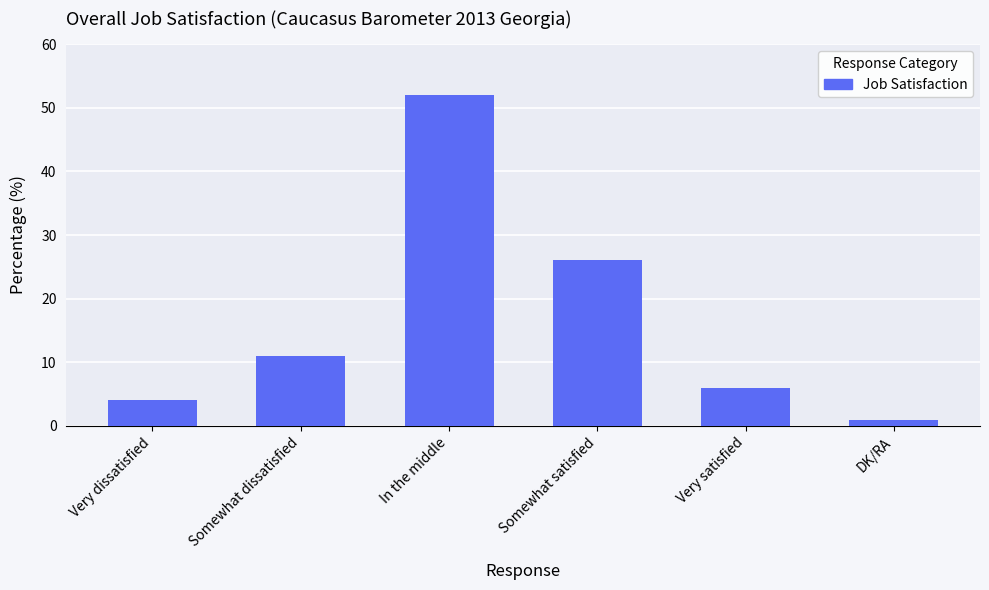

What is the maximum value shown in the chart?

52